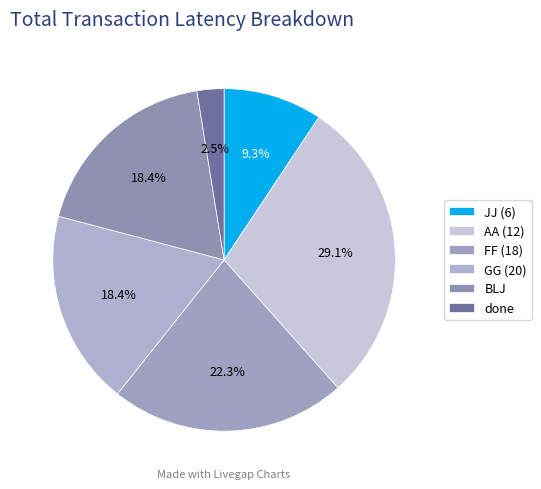

Count the number of slices in the pie.

6